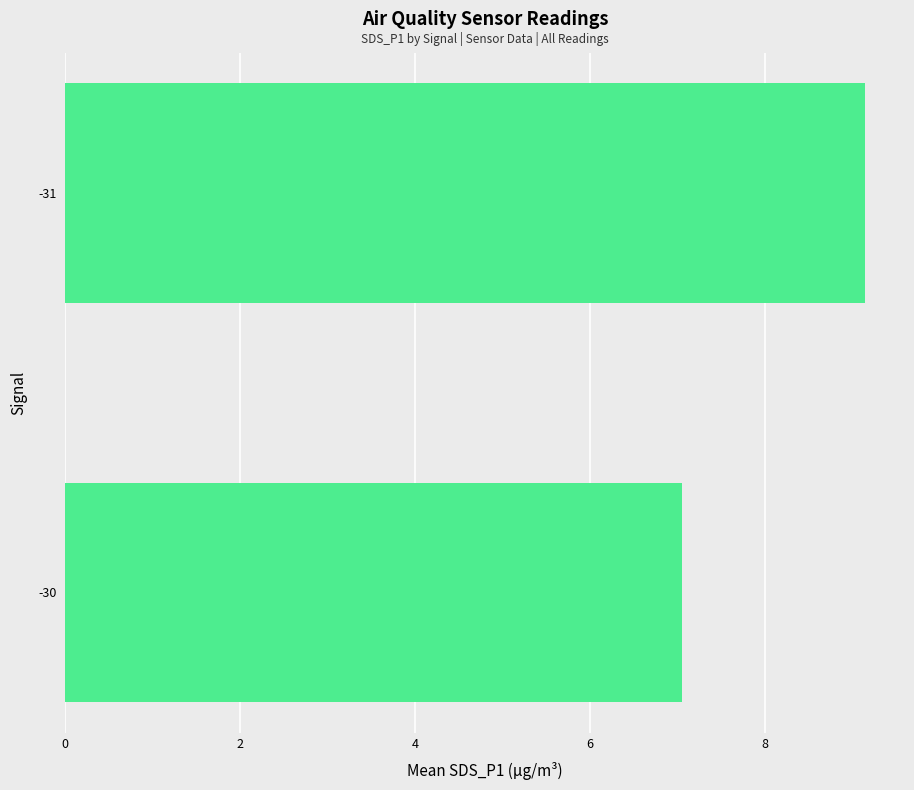

Reading bottom to top, list all the values displayed in this chart.

-30=7.0	-31=9.1